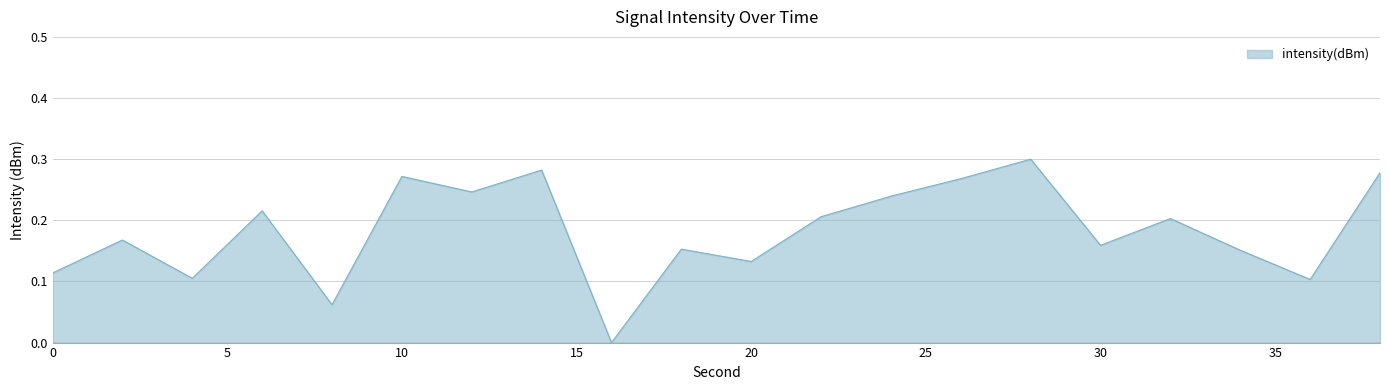

Does the chart have visible grid lines?

Yes